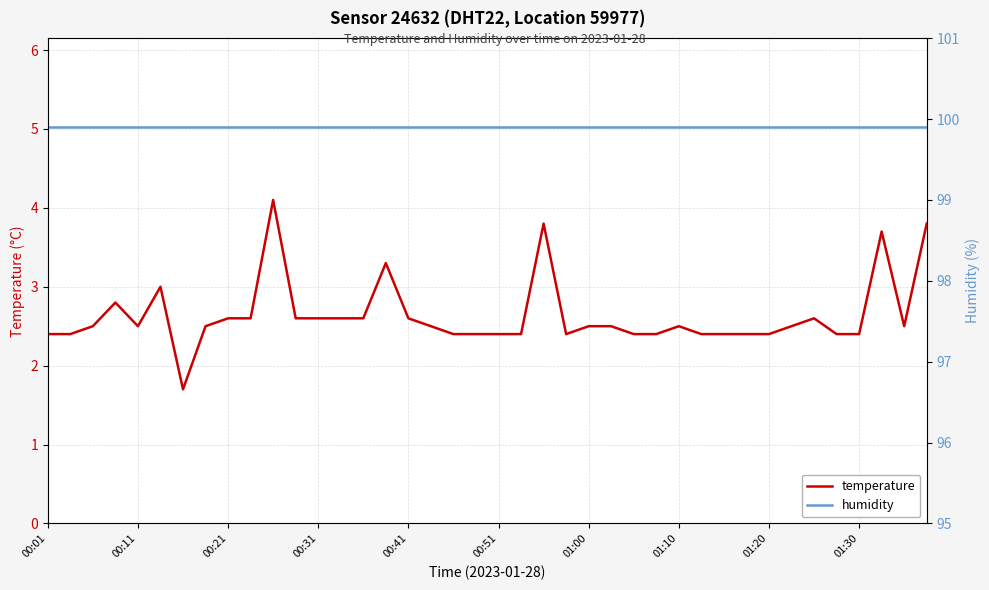

How many data points in temperature are above 2?

39